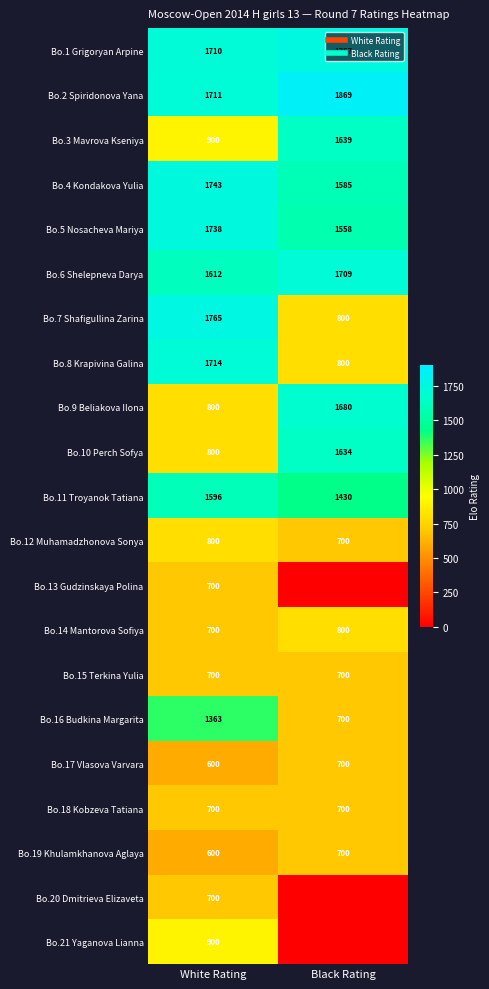

How many data points in Bo.8 Krapivina Galina are less than 1714?

1